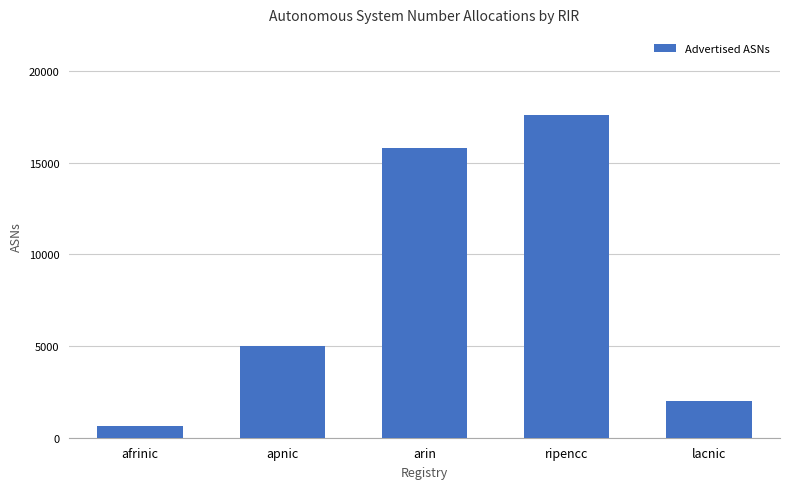

Reading left to right, what are all the values shown in this chart?

afrinic=632	apnic=4975	arin=15814	ripencc=17615	lacnic=2003